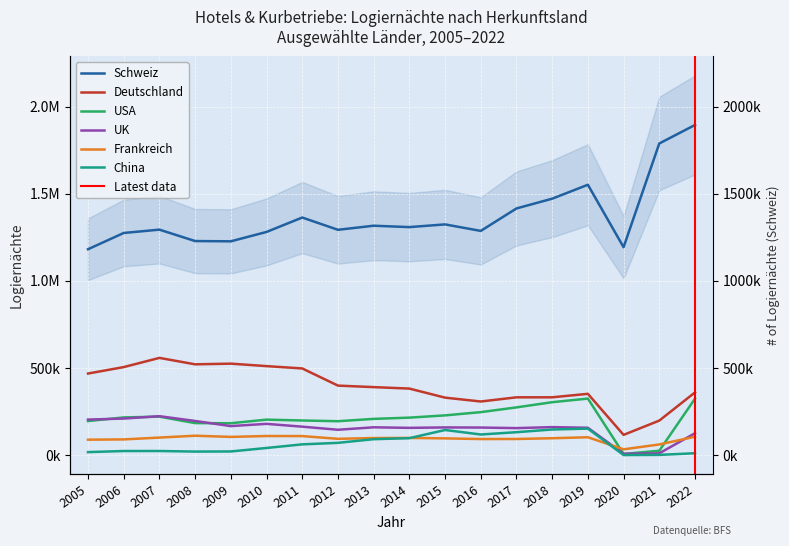

What is the difference between the second highest and second lowest values in the USA series?

298819